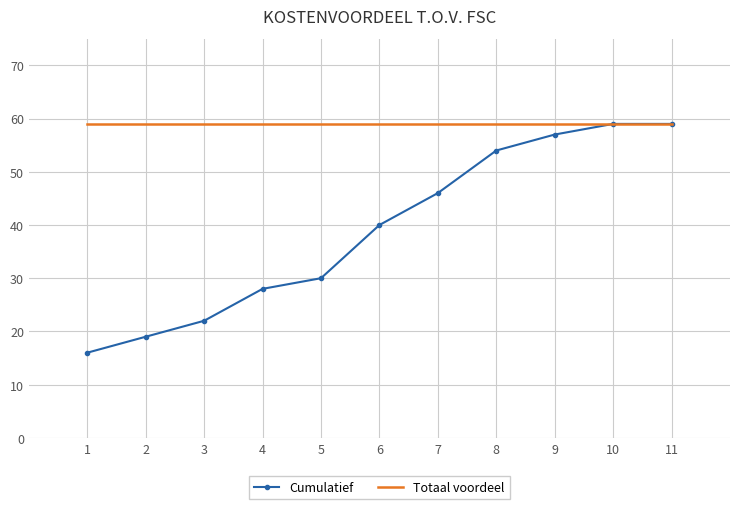

Is it true that Totaal voordeel equals 59 at 3?

True